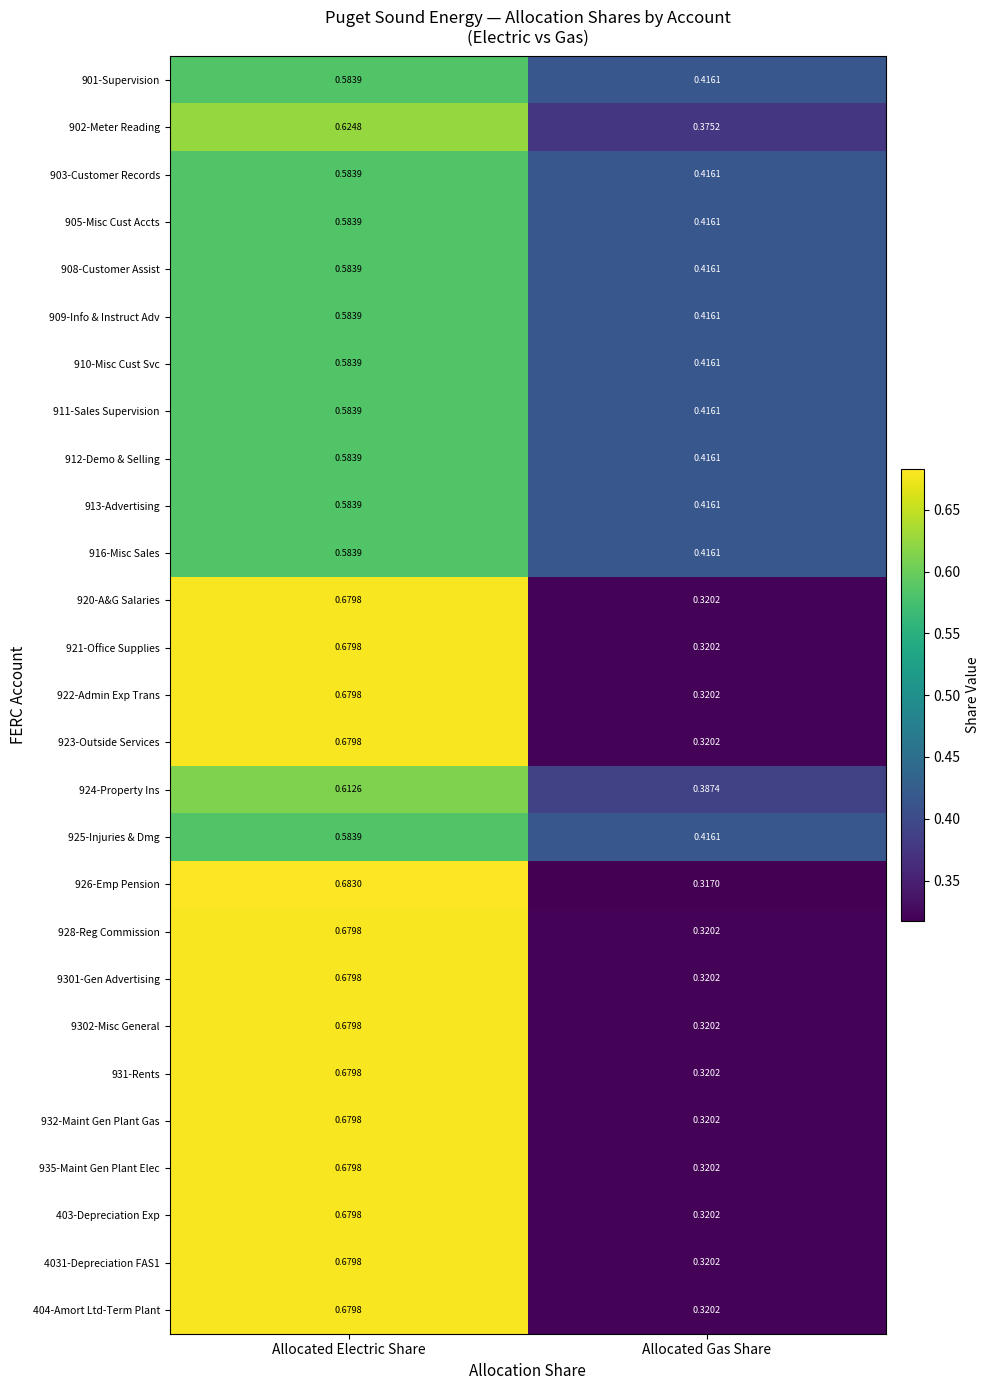

At which category is the sum across all series the highest?

Allocated Electric Share